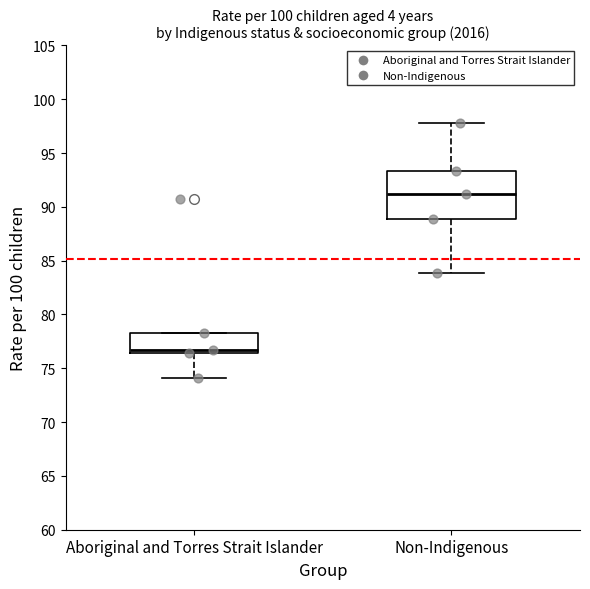

Which box's median line is the highest?

Non-Indigenous